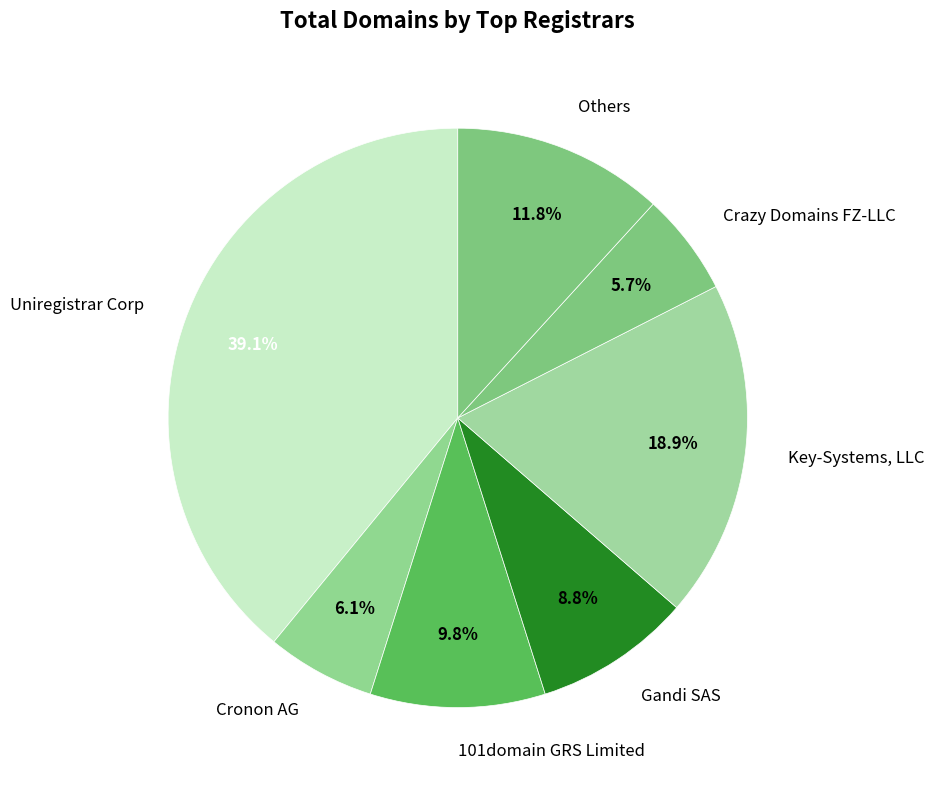

Combined, do Crazy Domains FZ-LLC and Key-Systems, LLC account for over 50%?

No